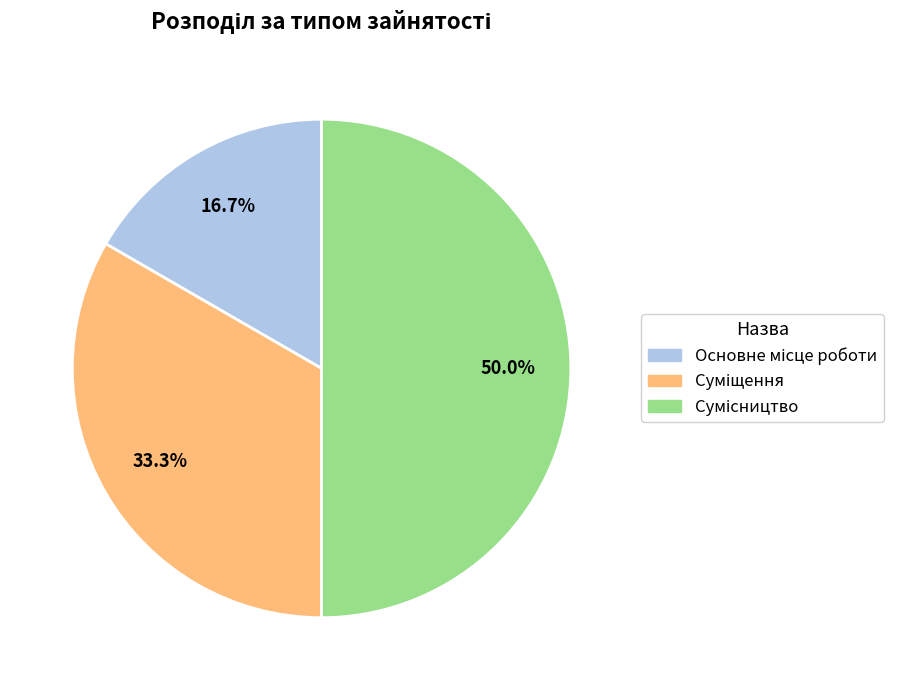

How many slices are in this pie chart?

3